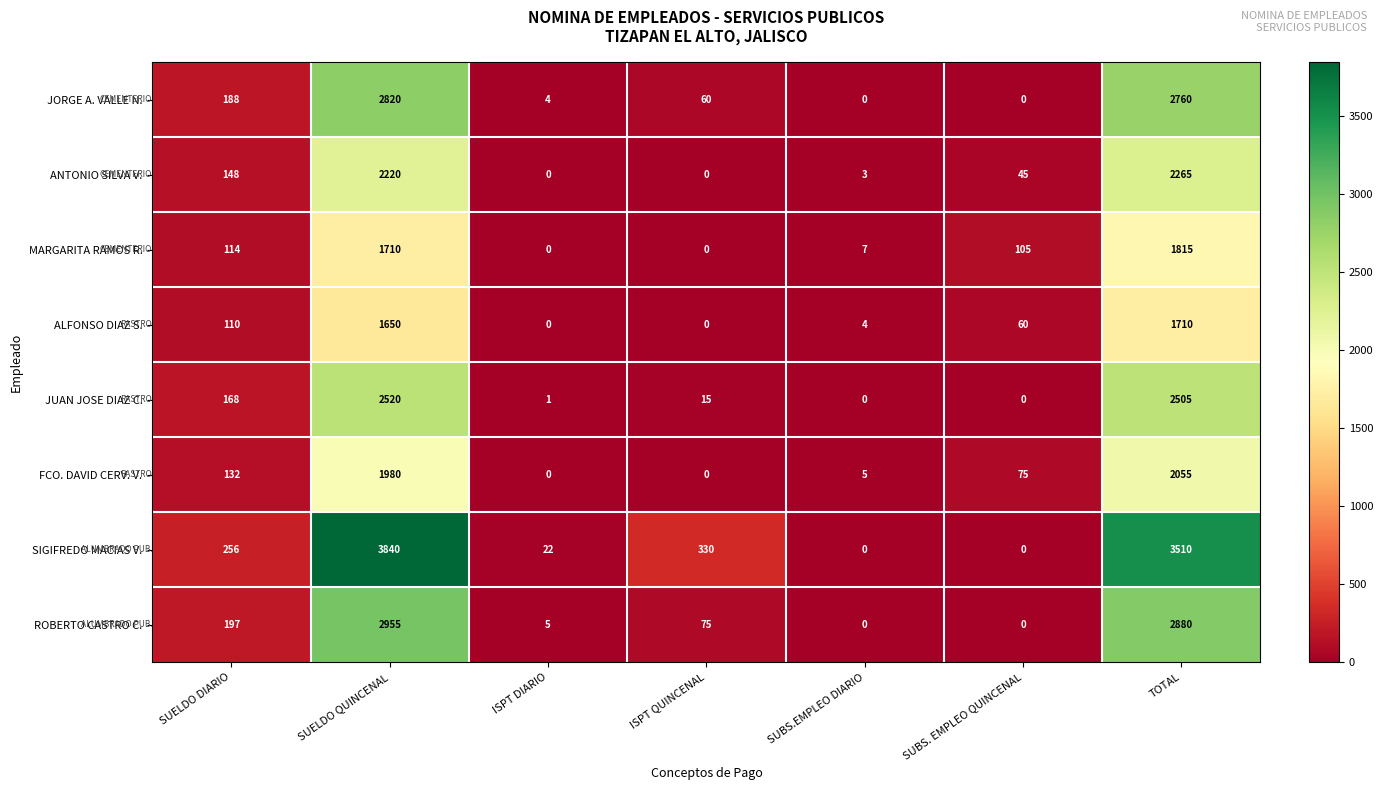

Which series has the largest total across all categories?

SIGIFREDO MACIAS V.